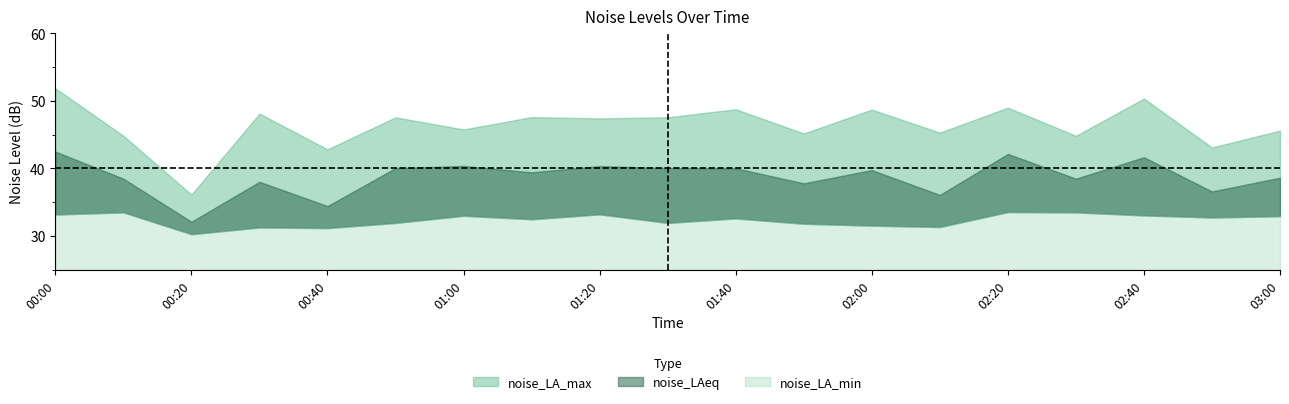

Where is noise_LA_min nearest to the value 31?

00:40